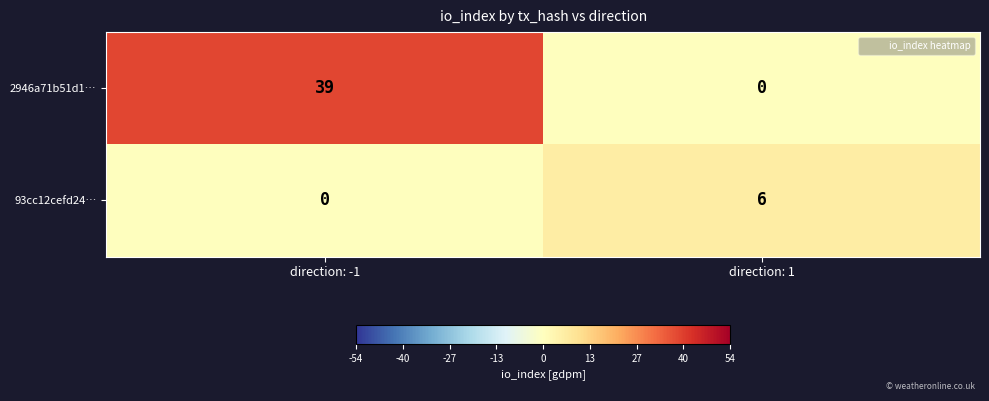

List the series in order of their overall mean, lowest first.

93cc12cefd24…, 2946a71b51d1…